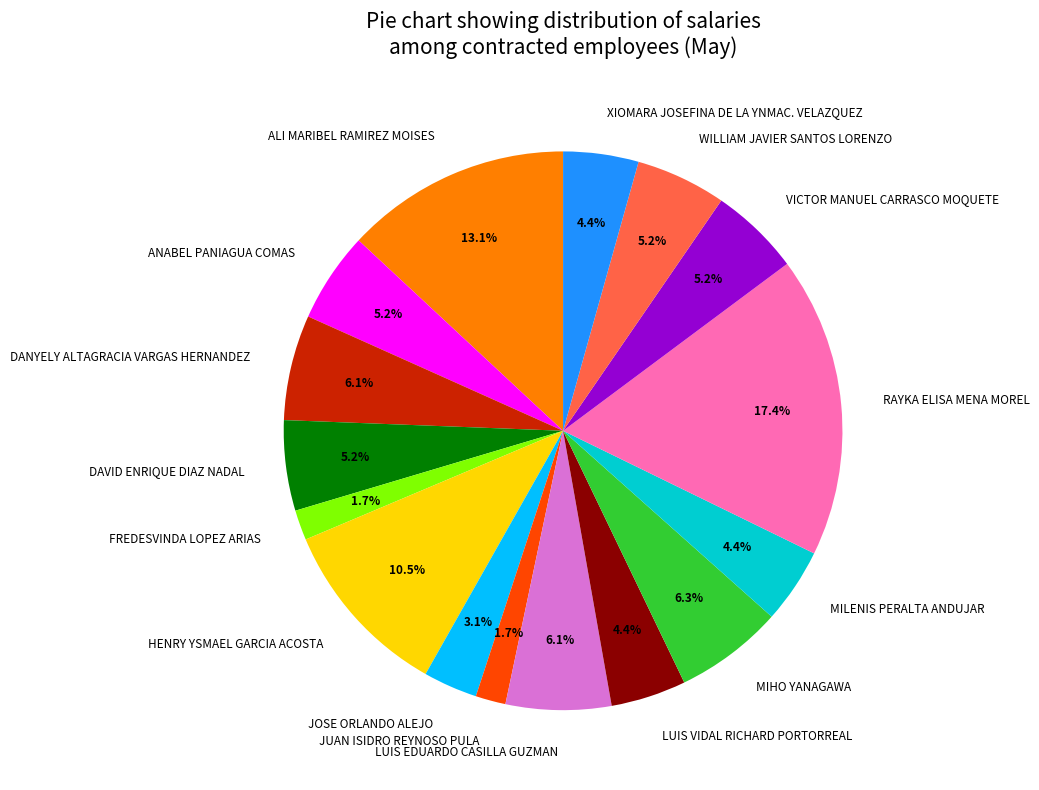

To the nearest percent, what is the difference between the XIOMARA JOSEFINA DE LA YNMAC. VELAZQUEZ and DAVID ENRIQUE DIAZ NADAL slice percentages?

1%